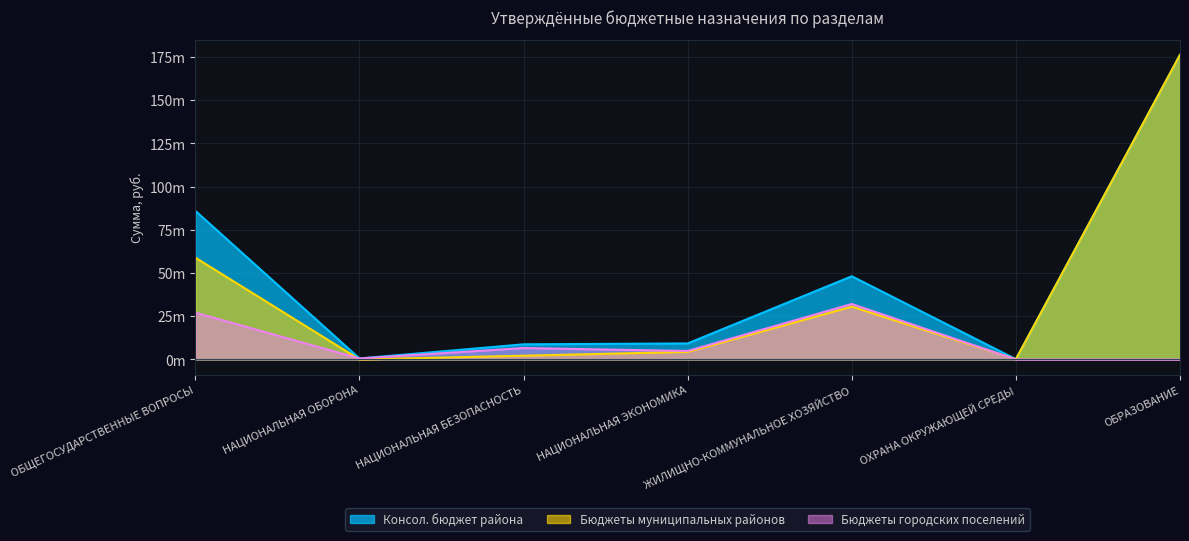

What is the sum of the Бюджеты городских поселений values at НАЦИОНАЛЬНАЯ БЕЗОПАСНОСТЬ and ОБЩЕГОСУДАРСТВЕННЫЕ ВОПРОСЫ?

33.7